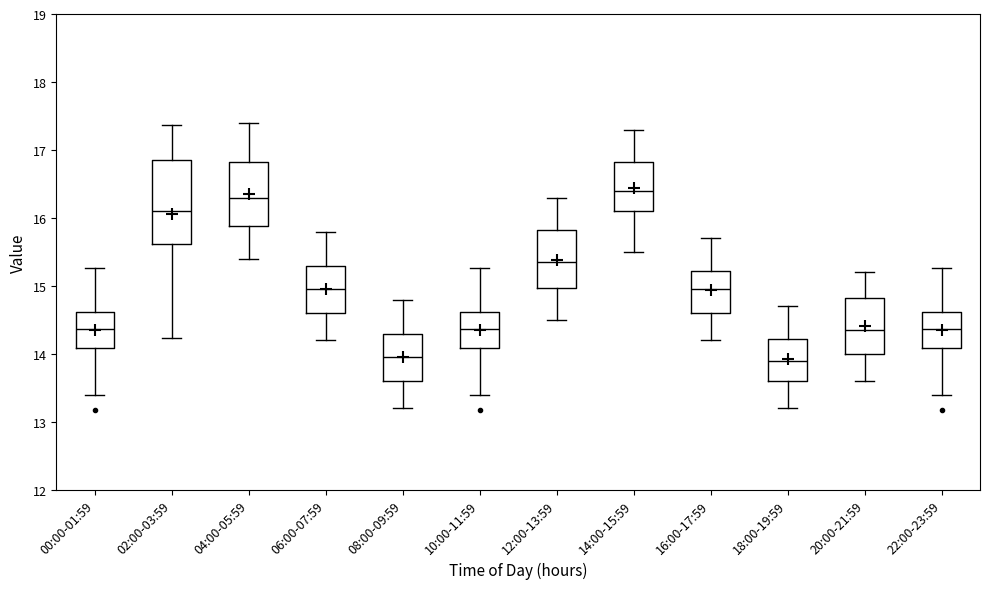

Where is the lower edge of the box for 06:00-07:59 on the y-axis? The values are not printed on the chart, so give them approximately, as read against the axis.

14.6